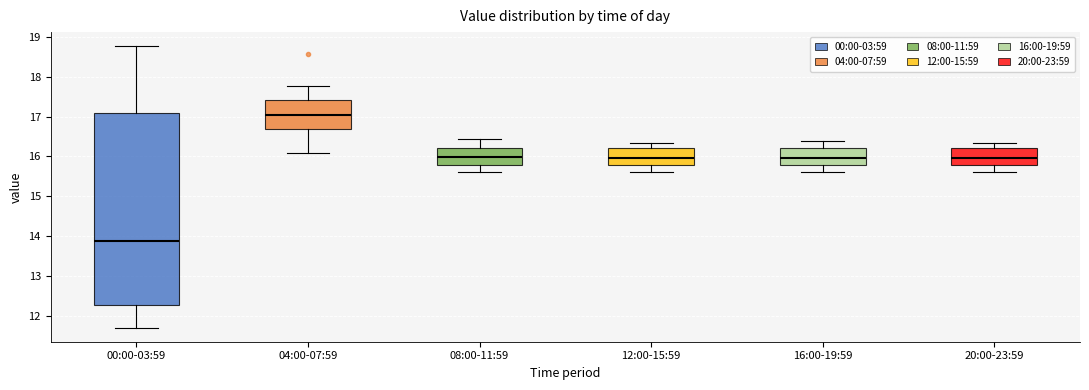

Where does the median line of the box for 20:00-23:59 sit on the y-axis? The values are not printed on the chart, so give them approximately, as read against the axis.

16.0